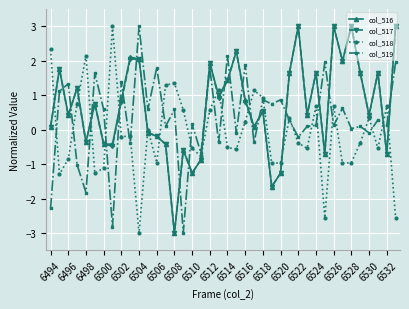

What is the minimum value for col_518?

-3.0